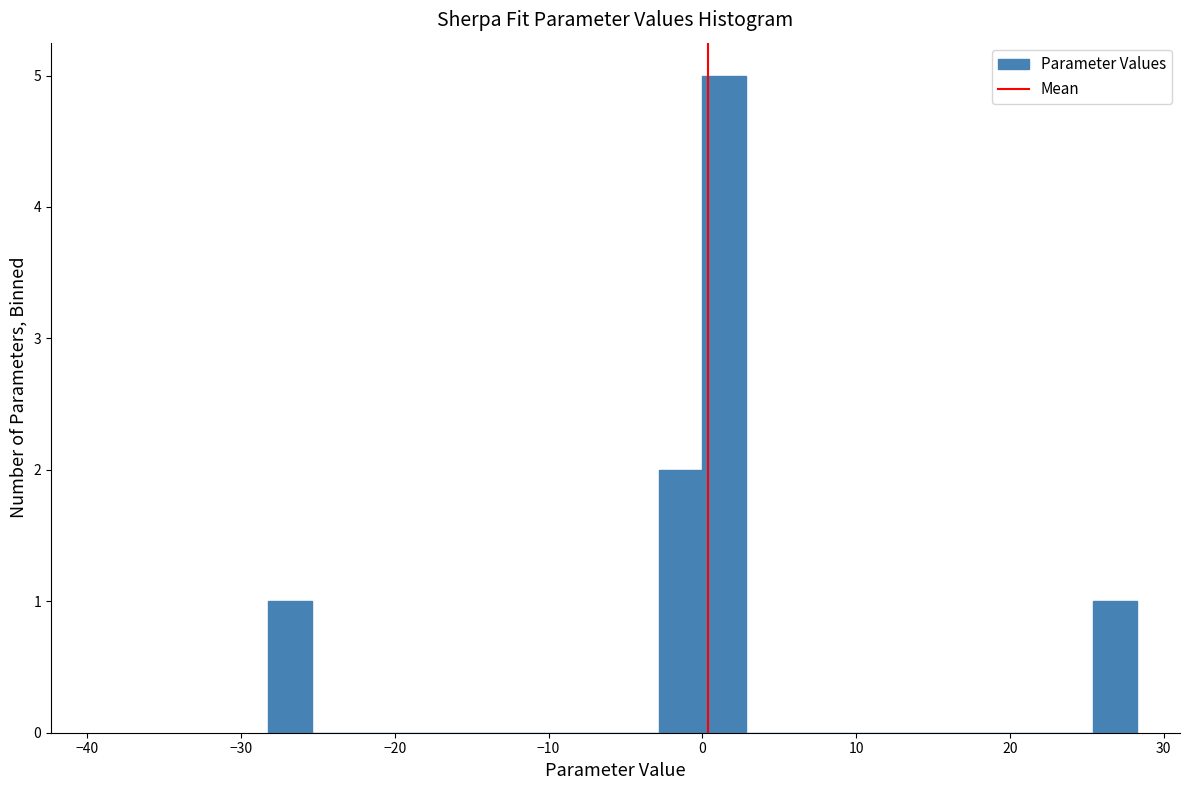

Read against the x-axis, roughly where is the centre of the tallest bar?

1